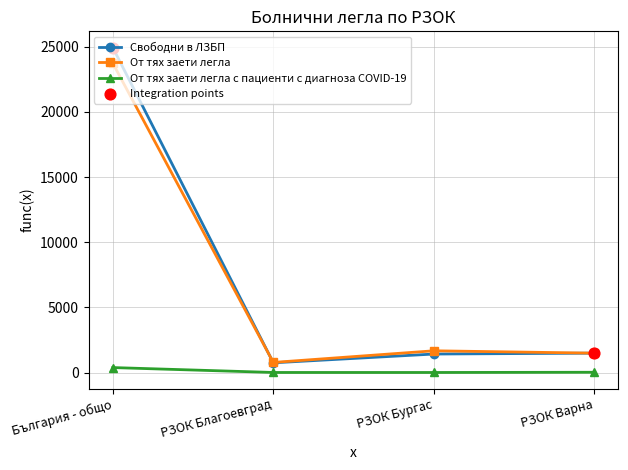

At how many categories does at least one series exceed 5693?

1